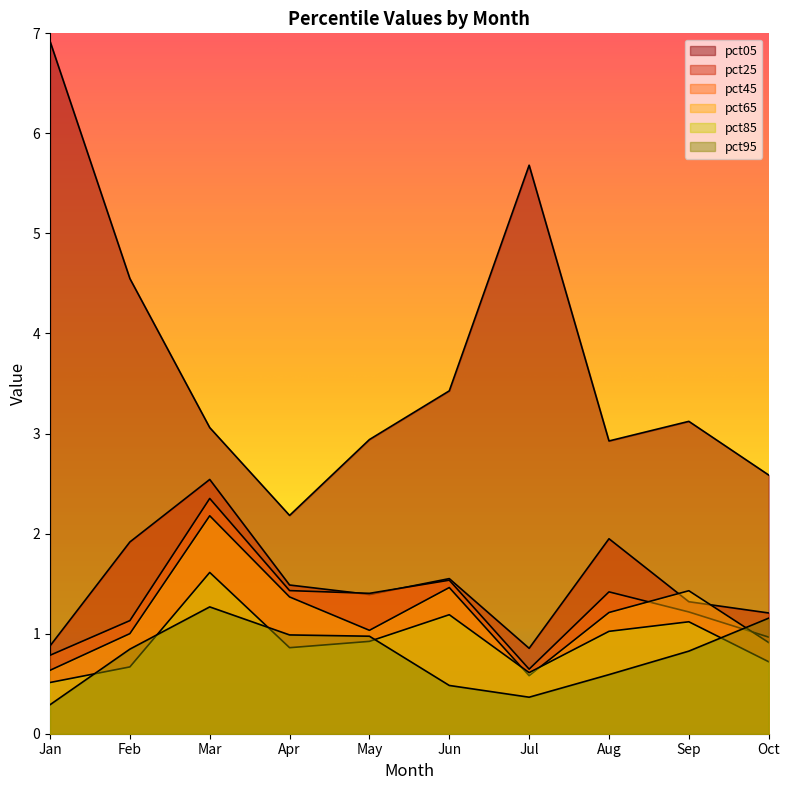

Between Mar and Sep, which series saw the biggest shift?

pct25